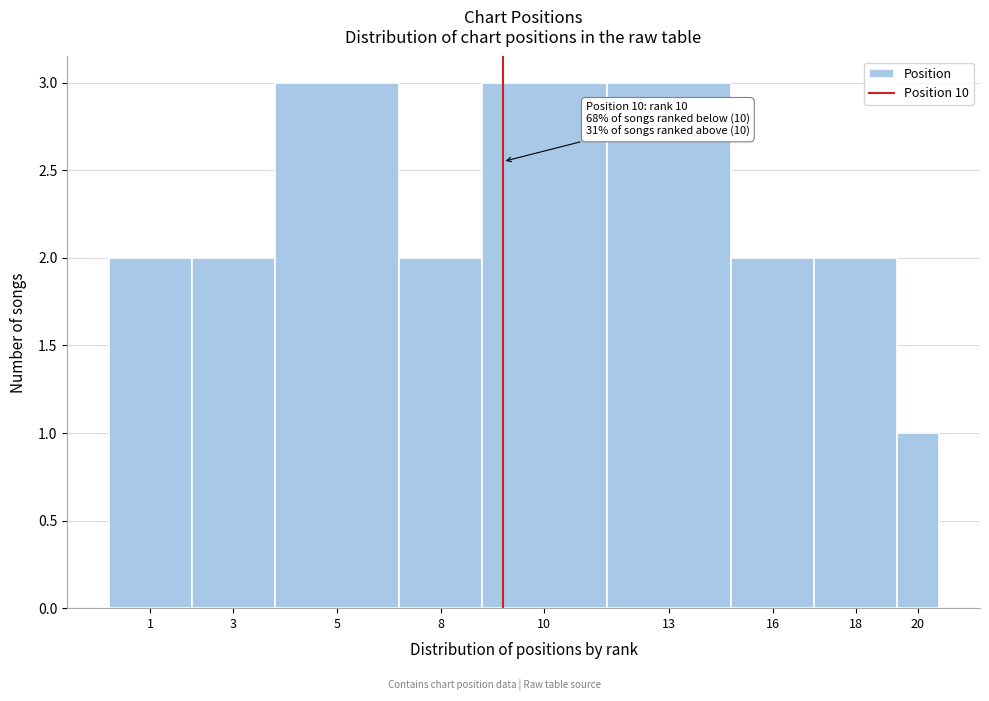

Reading left to right, extract all data points from this chart.

1=2	3=2	5=3	8=2	10=3	13=3	16=2	18=2	20=1